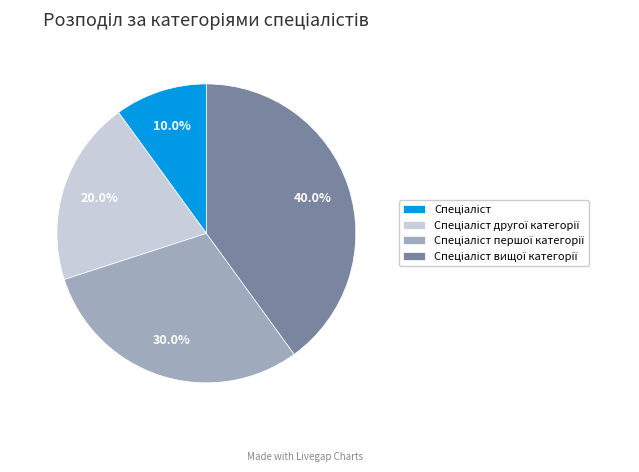

Does any single category account for the majority?

No